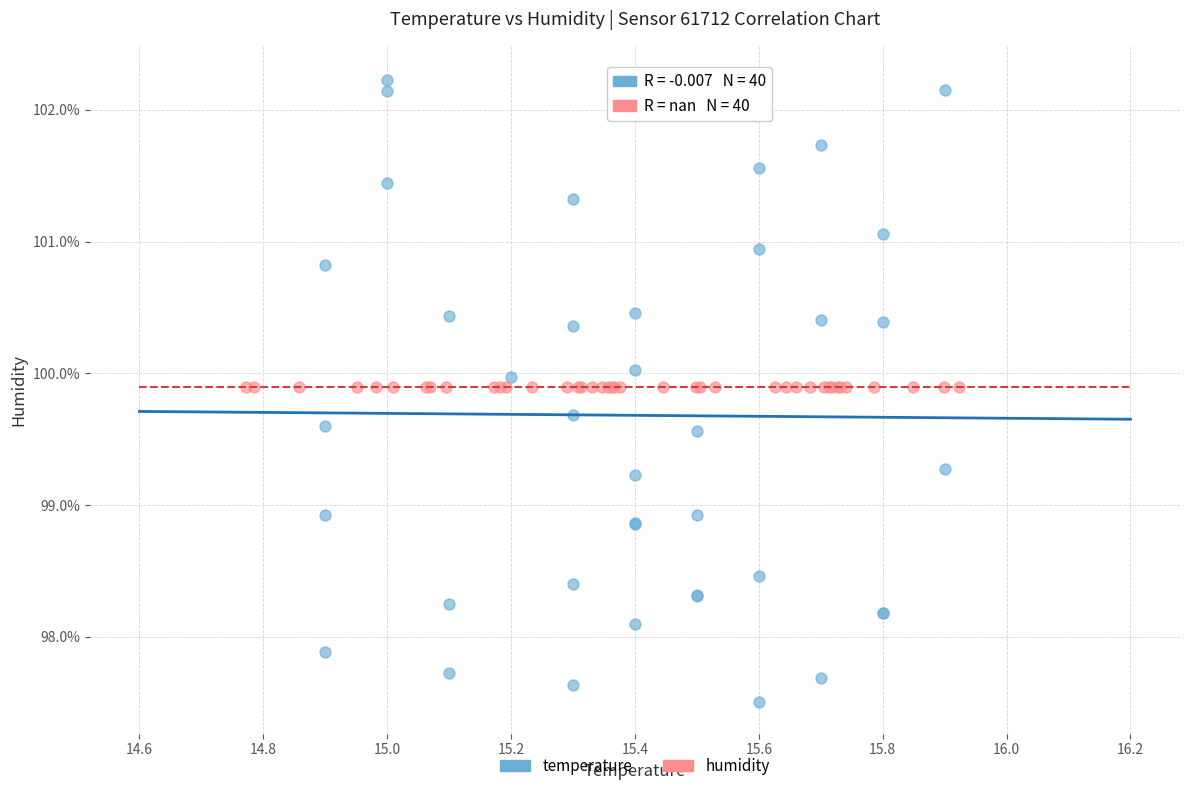

Which series contains the lowest Y value?

temperature